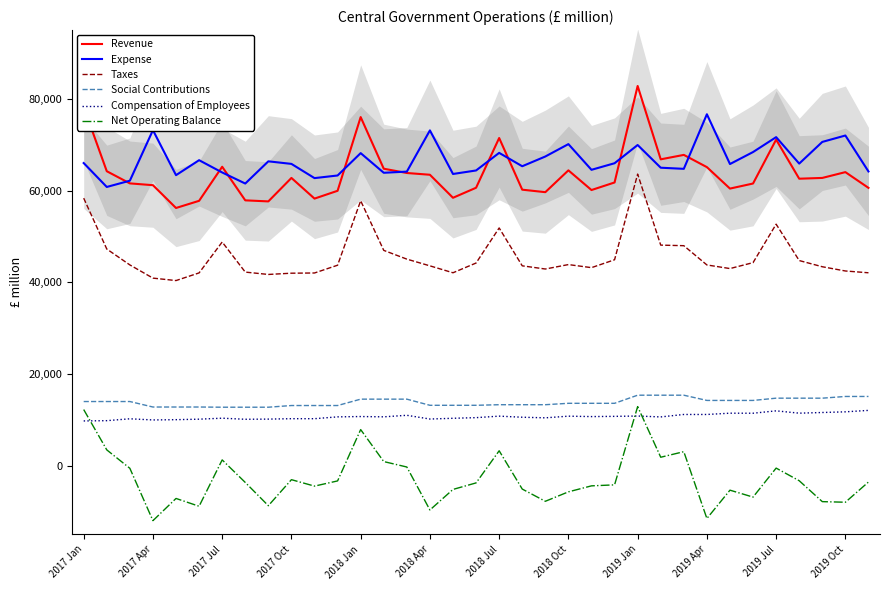

Count the number of data series in this chart.

6